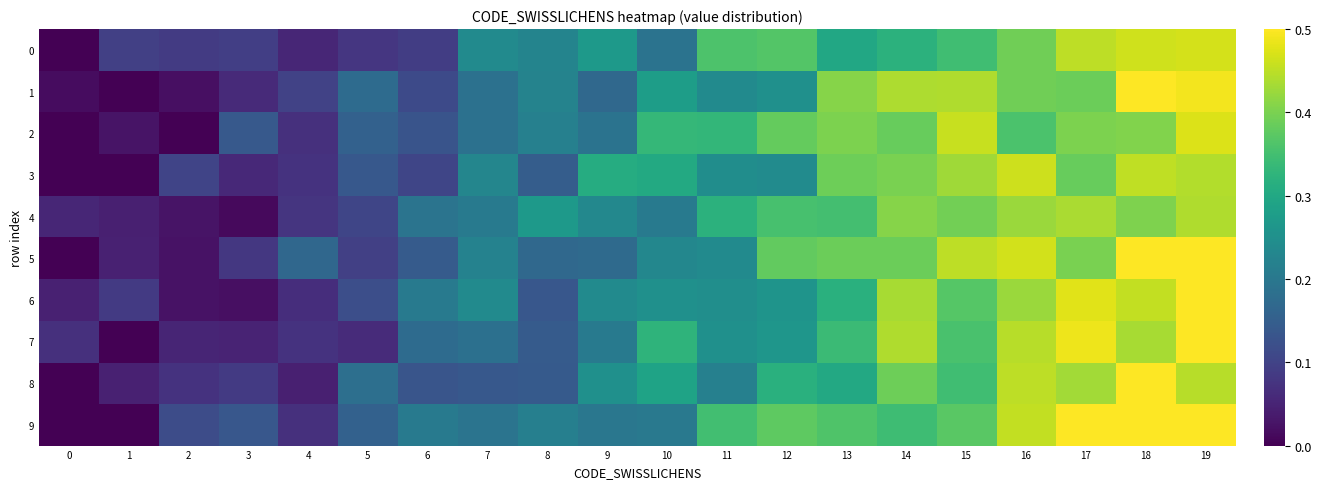

List the series in order of their peak value, highest first.

1, 5, 6, 7, 8, 9, 2, 0, 3, 4